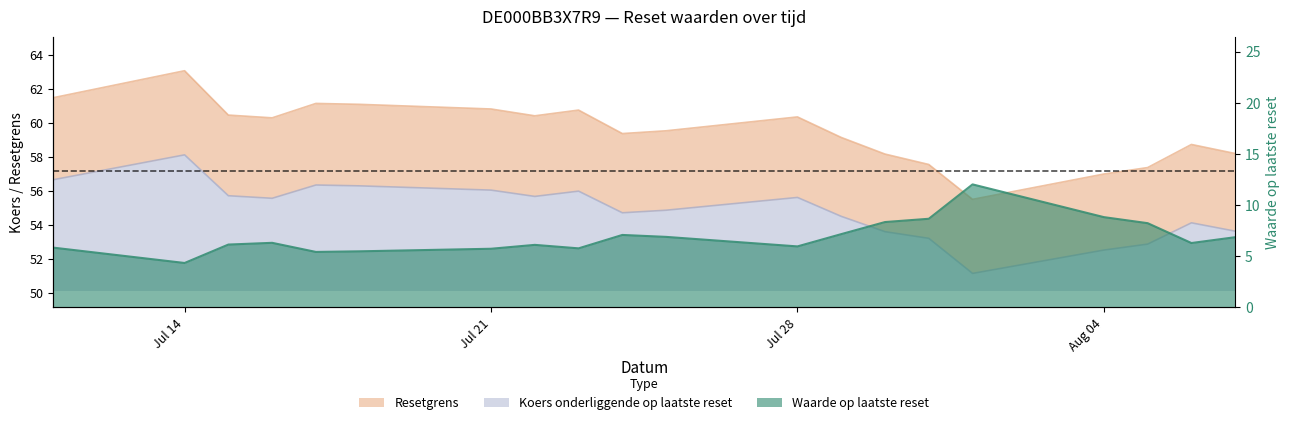

In Resetgrens, how many points are lower than both neighbors (excluding endpoints)?

4